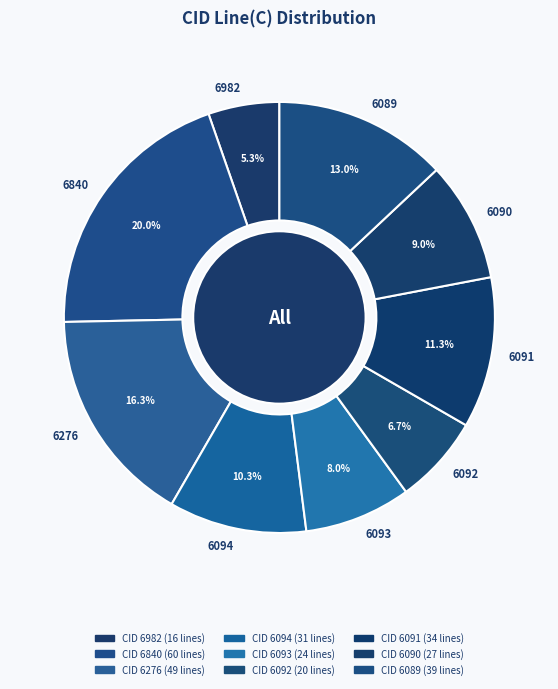

Is the sum of 6094 and 6090 greater than half?

No